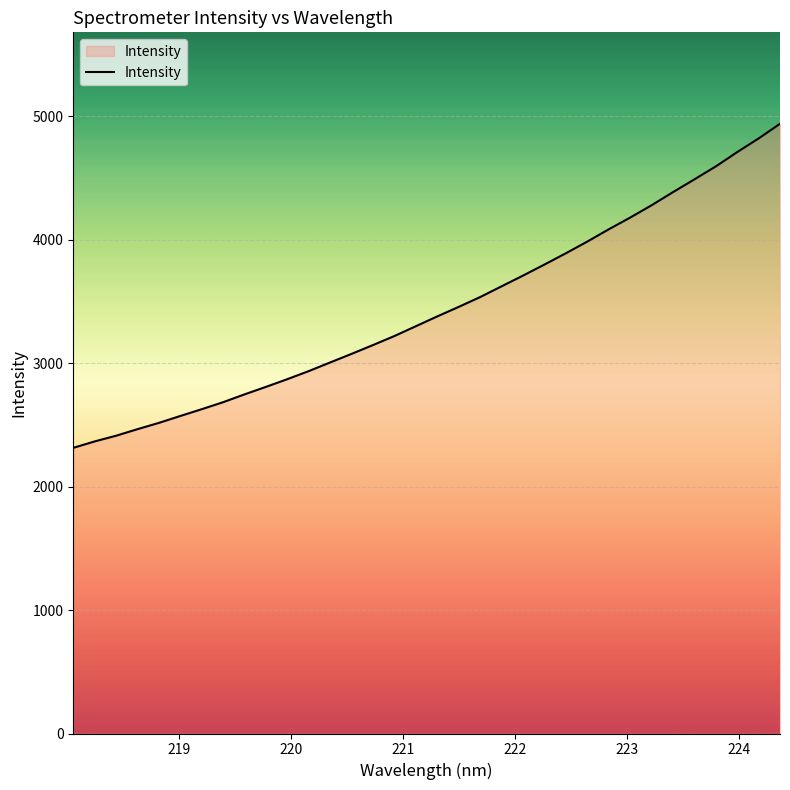

What is the minimum value shown in the chart?

2314.5